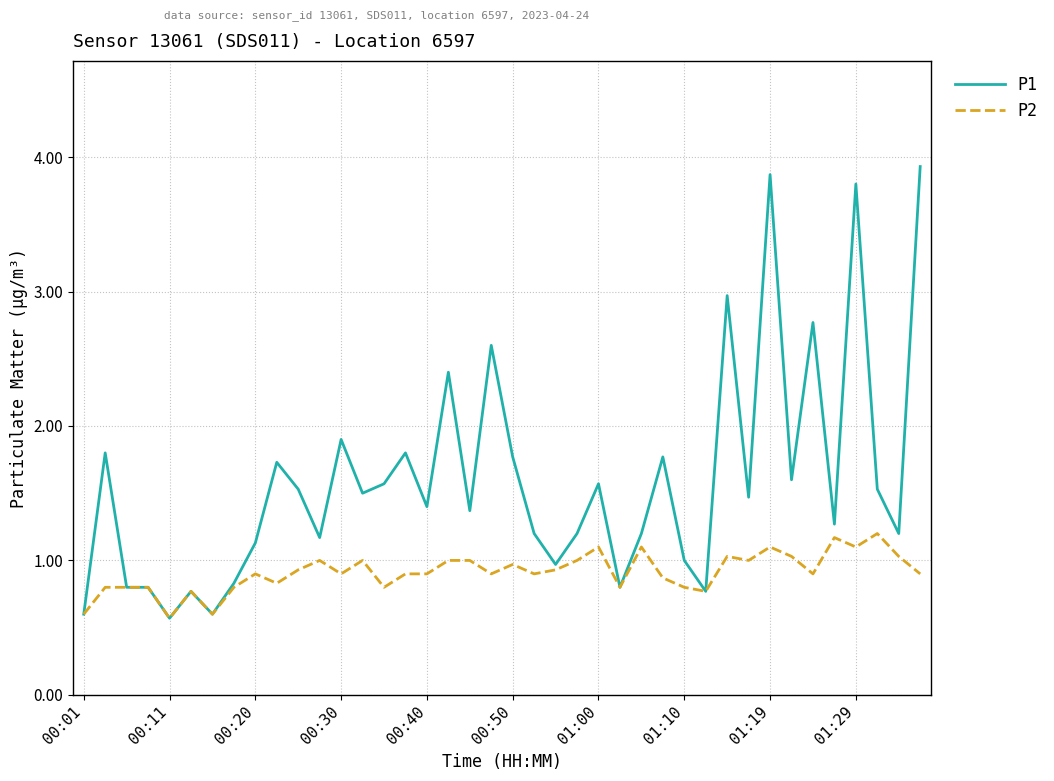

What is the lowest value of the P2 series?

0.6